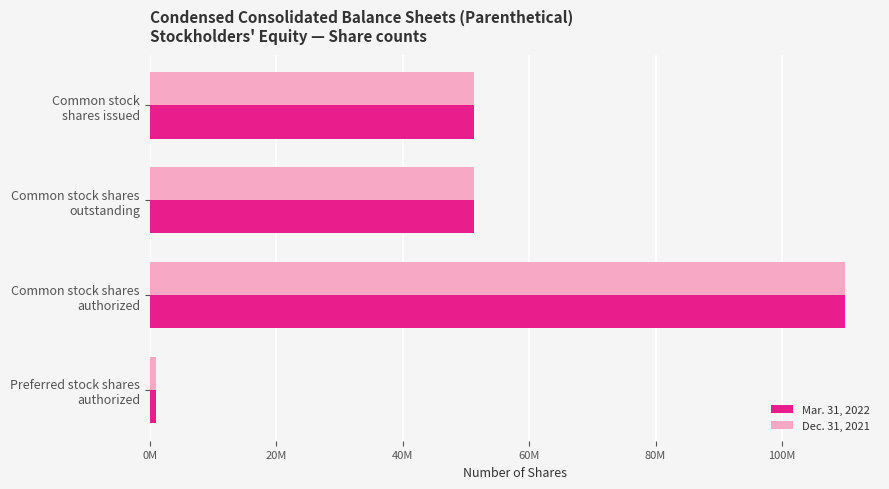

What are all the series names shown in the legend?

Mar. 31, 2022, Dec. 31, 2021